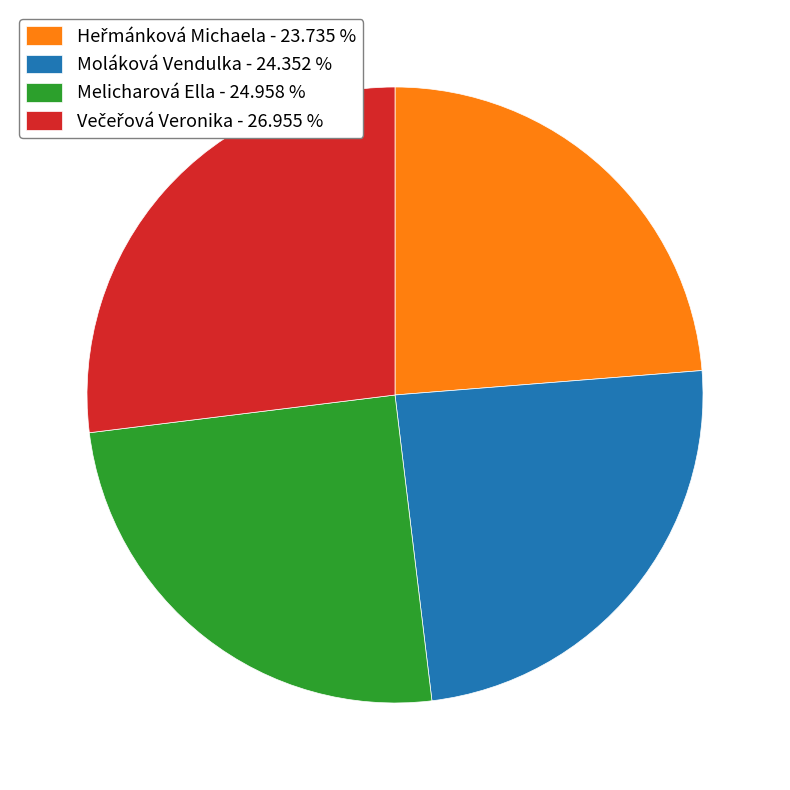

Is there any slice that represents more than half of the pie?

No